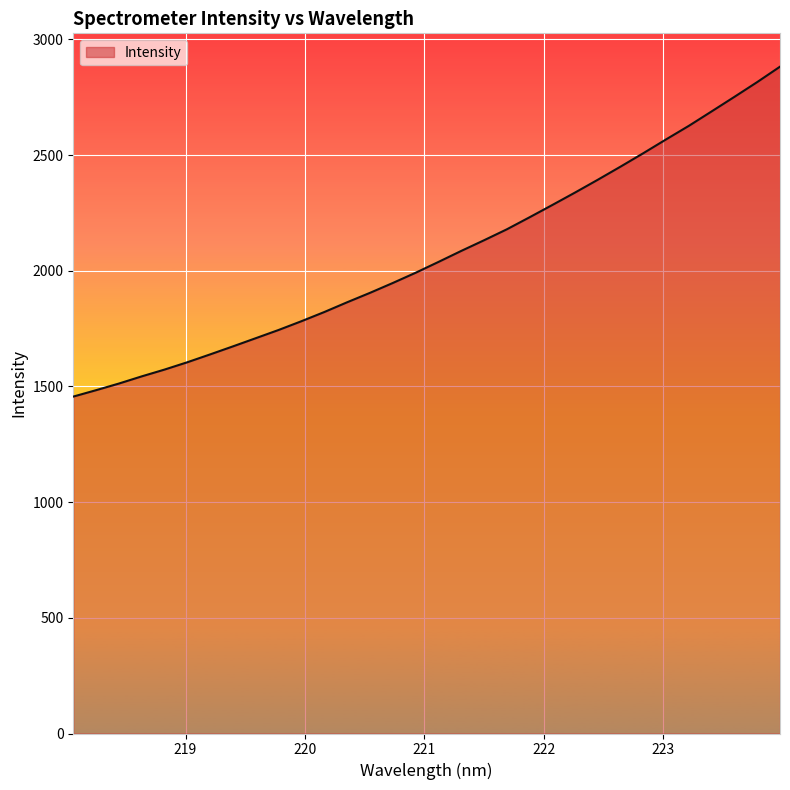

What is the difference between the maximum and minimum values?

1425.9